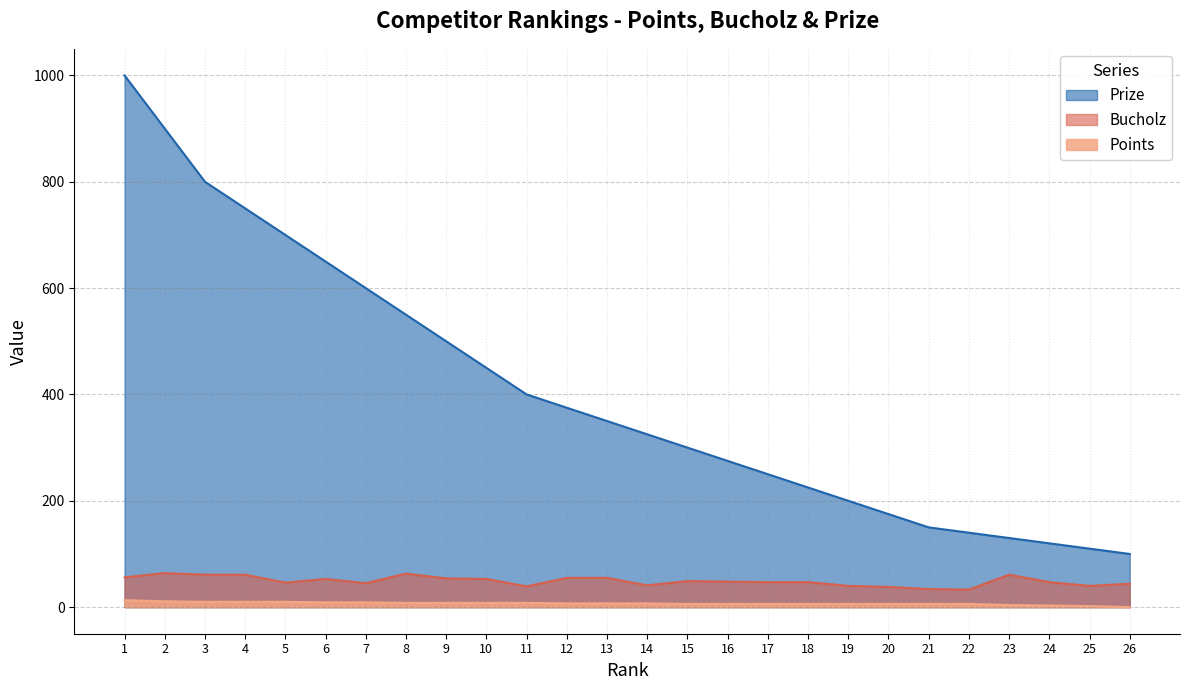

At 23, list the series in order from largest to smallest.

Prize, Bucholz, Points